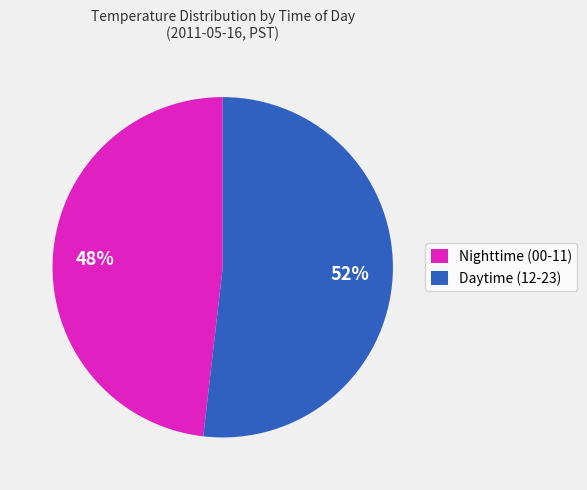

Is it true that Daytime (12-23) is 52% of the pie?

True